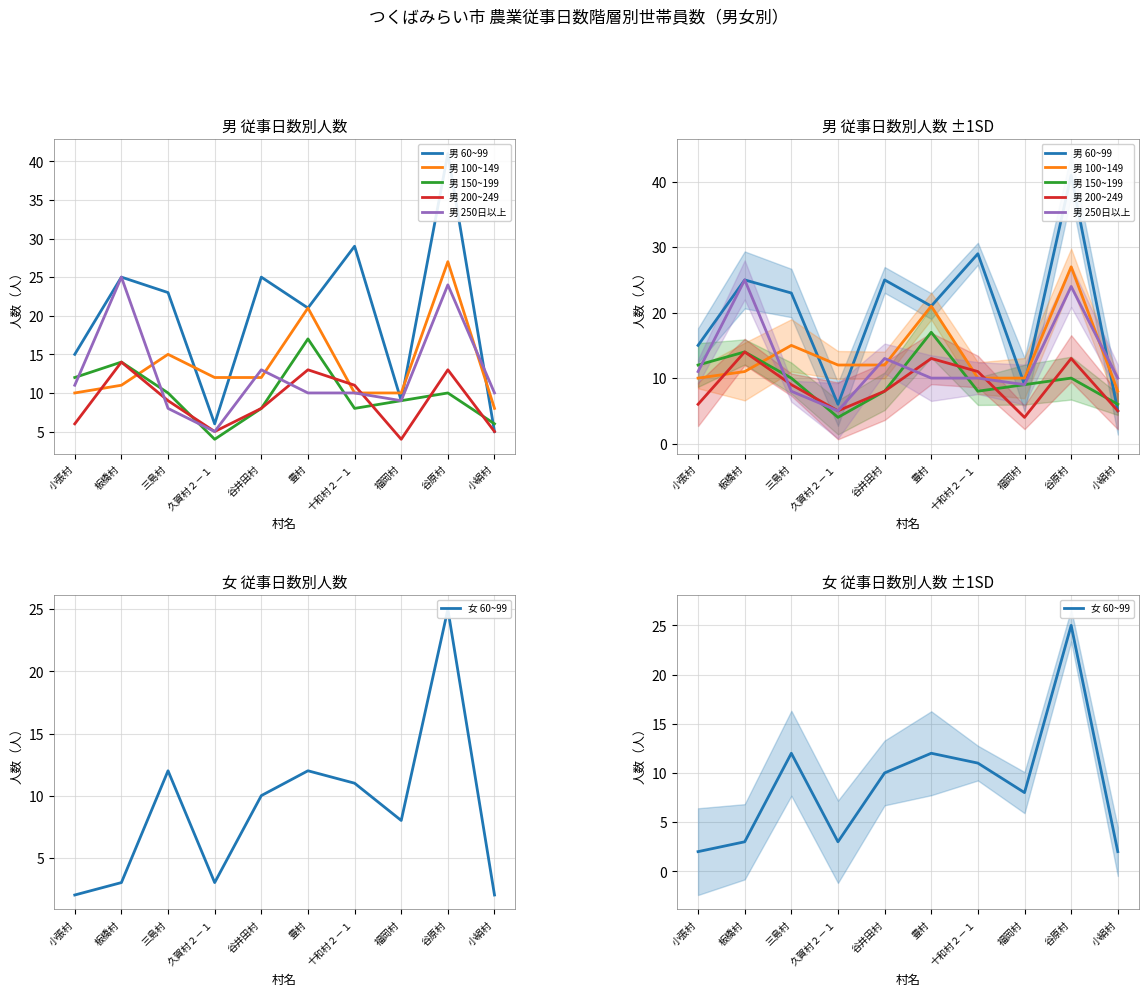

At which label does 男 200~249 reach its minimum?

福岡村